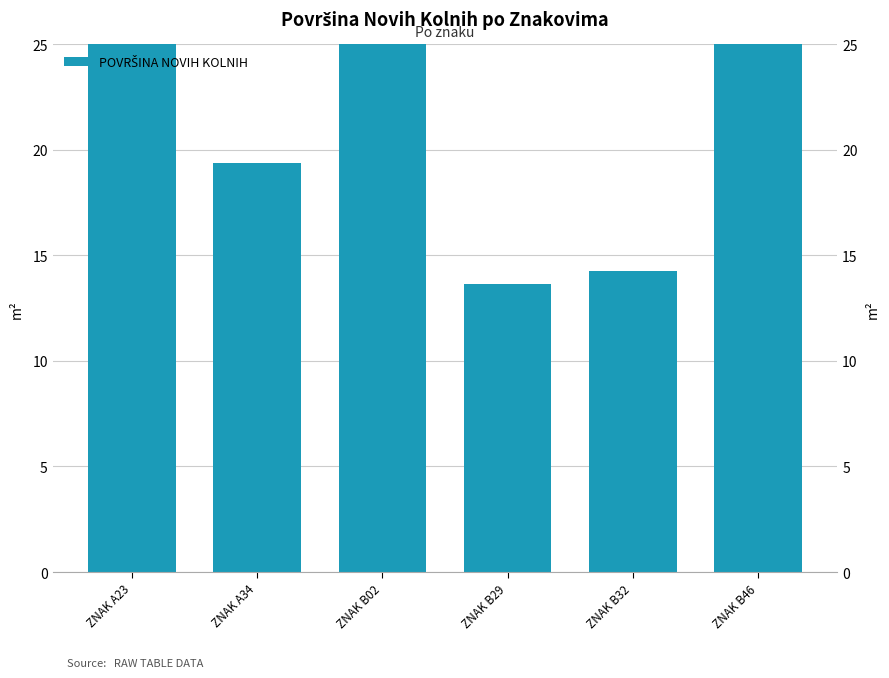

Where does the data first go above 61?

ZNAK A23